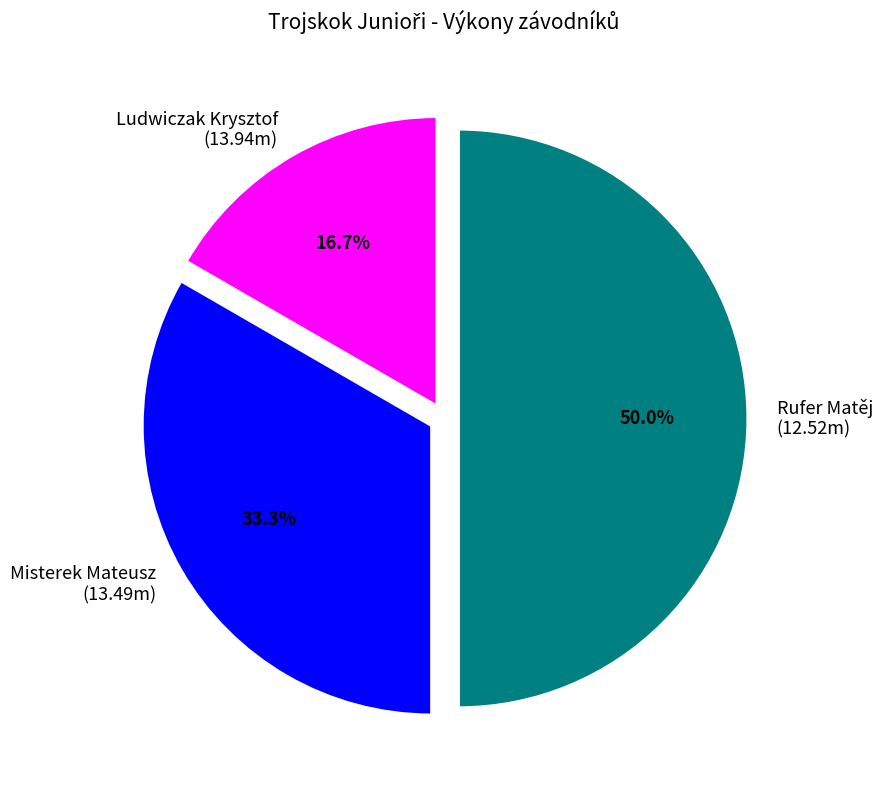

Count the number of slices in the pie.

3